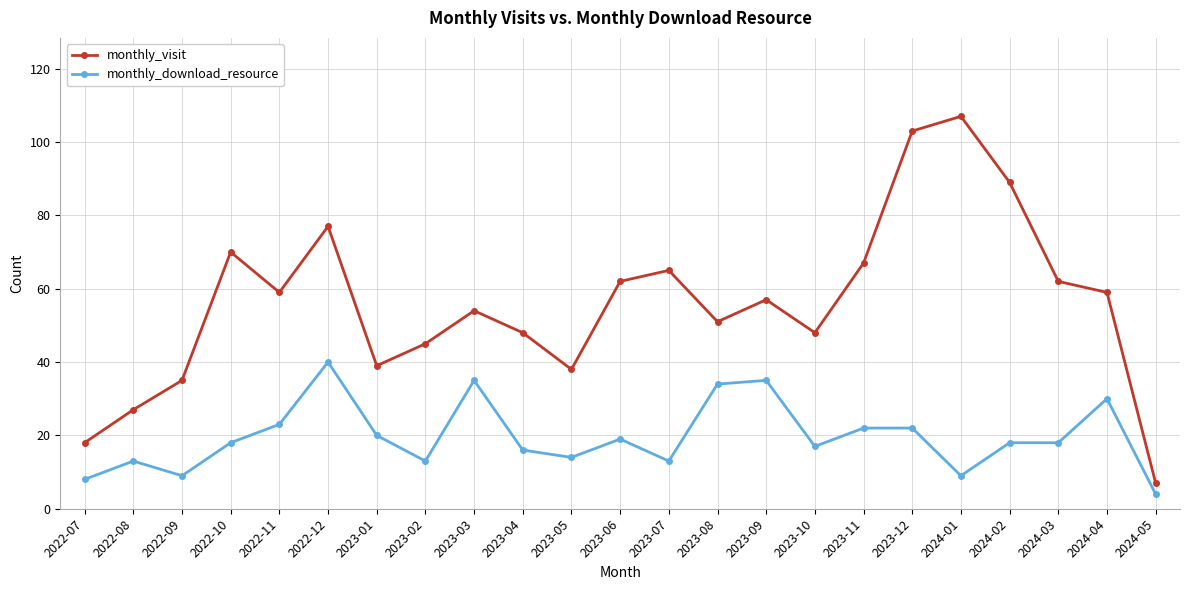

What is the label of the 23rd point from the left?

2024-05